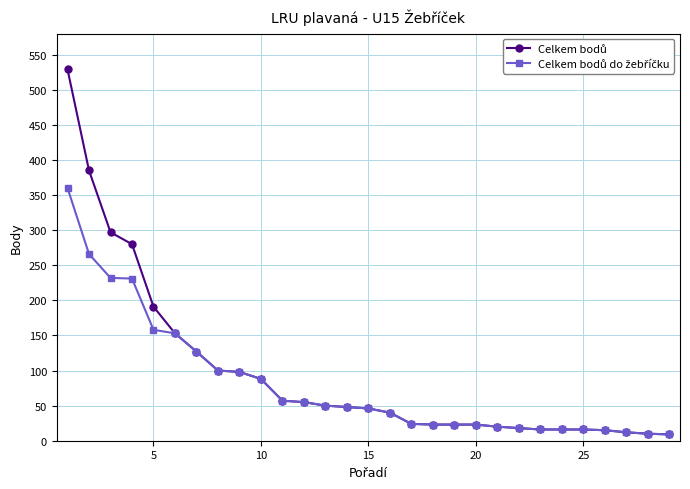

What is the maximum value shown in the chart?

529